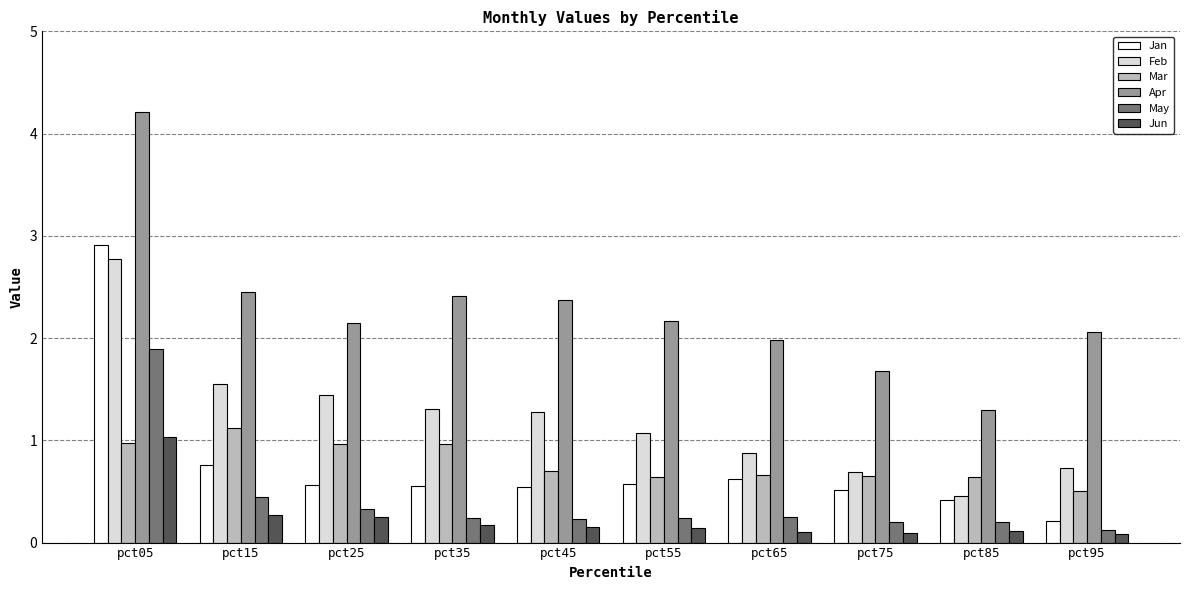

Which series has the widest spread of values?

Apr